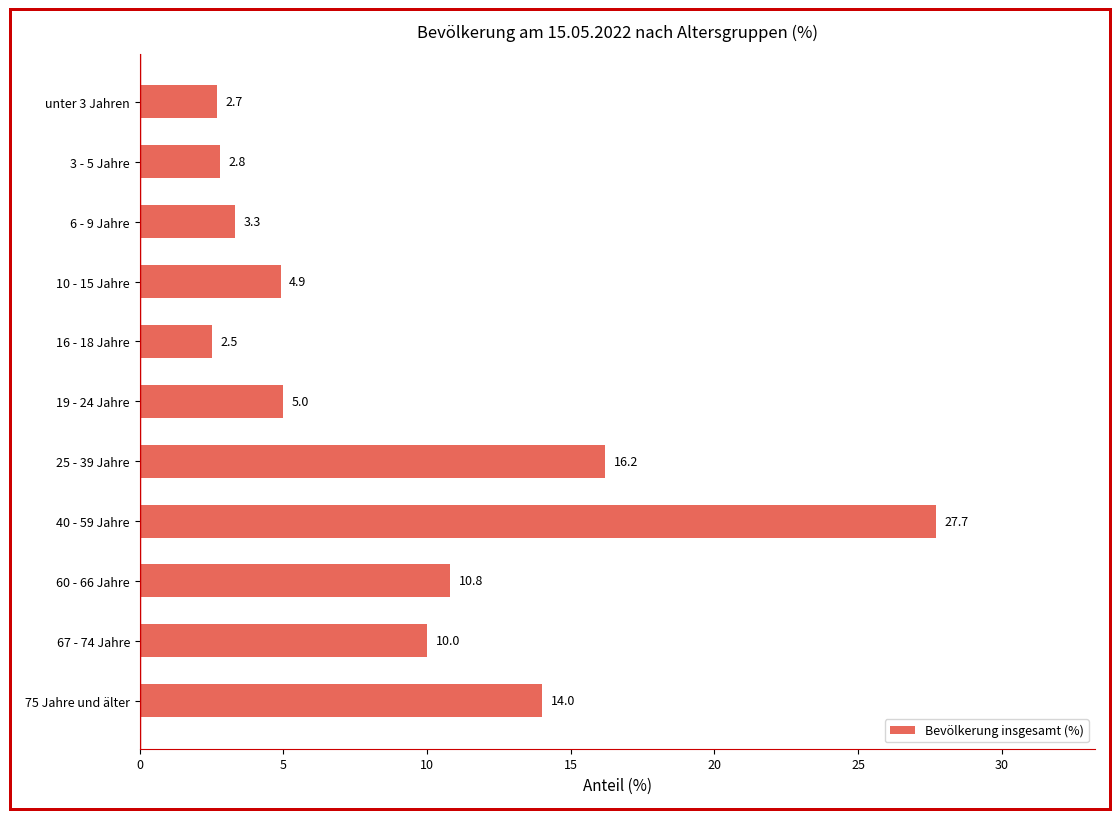

Is it true that the value at 3 - 5 Jahre is 4.7?

False